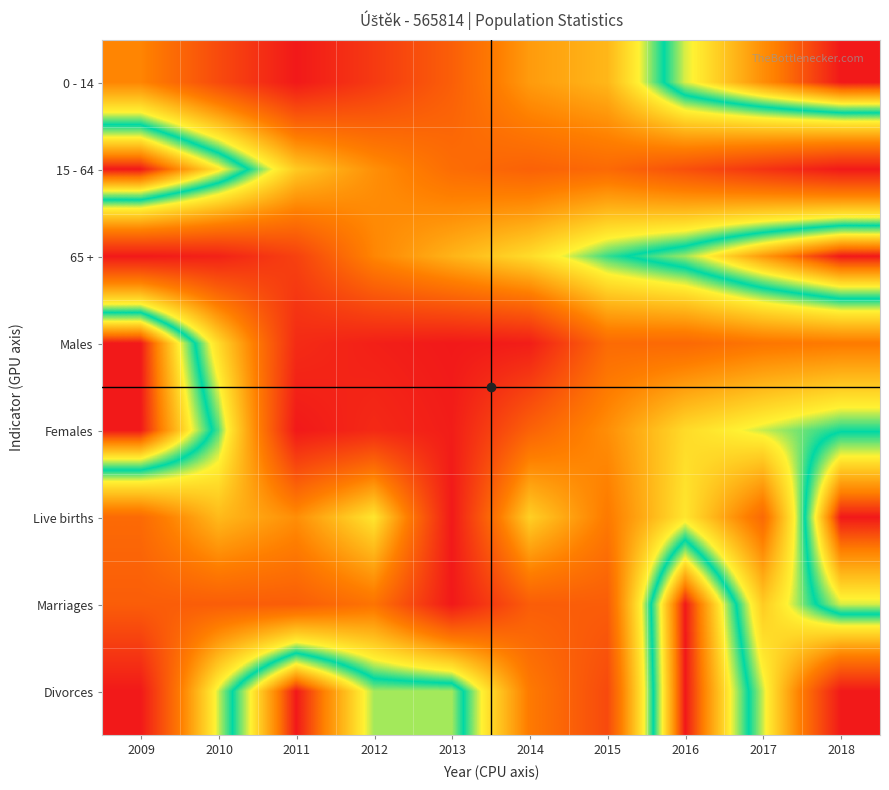

Reading left to right, list all the values displayed in this chart.

0 - 14: 2009=0.3	2010=0.1	2011=0.0	2012=0.1	2013=0.2	2014=0.4	2015=0.4	2016=0.7	2017=0.9	2018=1.0
15 - 64: 2009=1.0	2010=0.8	2011=0.5	2012=0.3	2013=0.2	2014=0.2	2015=0.2	2016=0.2	2017=0.1	2018=0.0
65 +: 2009=0.0	2010=0.0	2011=0.1	2012=0.3	2013=0.4	2014=0.5	2015=0.6	2016=0.7	2017=0.9	2018=1.0
Males: 2009=1.0	2010=0.5	2011=0.1	2012=0.0	2013=0.0	2014=0.0	2015=0.2	2016=0.2	2017=0.3	2018=0.3
Females: 2009=1.0	2010=0.6	2011=0.0	2012=0.0	2013=0.0	2014=0.2	2015=0.3	2016=0.5	2017=0.6	2018=0.6
Live births: 2009=0.2	2010=0.4	2011=0.3	2012=0.5	2013=0.0	2014=0.5	2015=0.3	2016=0.5	2017=0.2	2018=1.0
Marriages: 2009=0.2	2010=0.2	2011=0.2	2012=0.3	2013=0.0	2014=0.2	2015=0.2	2016=1.0	2017=0.5	2018=0.7
Divorces: 2009=0.0	2010=0.6	2011=1.0	2012=0.7	2013=0.7	2014=0.3	2015=0.1	2016=1.0	2017=0.6	2018=0.0